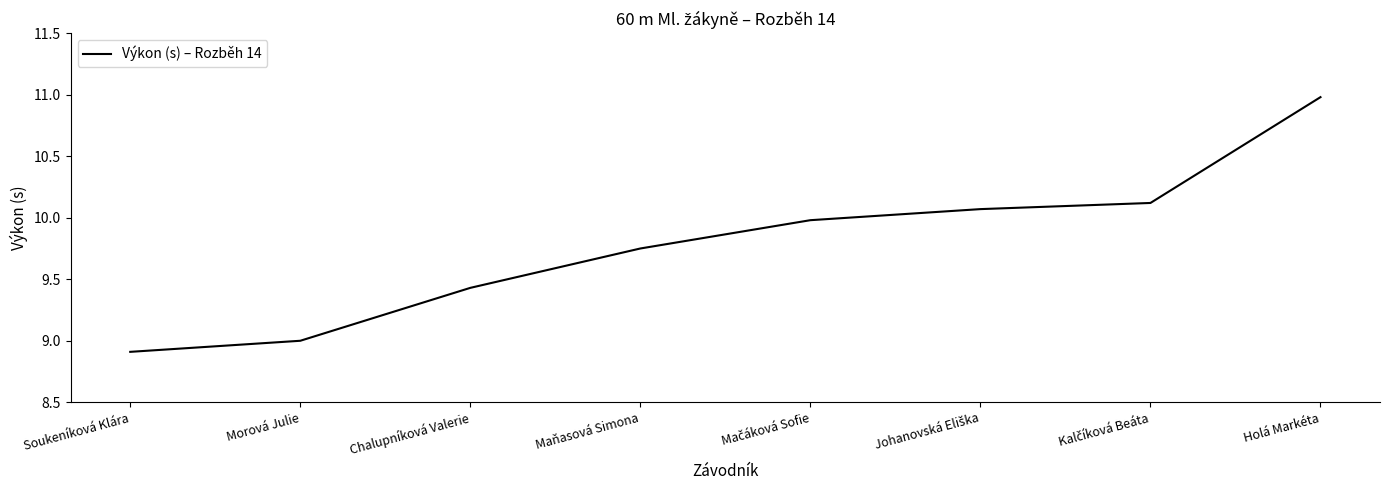

What is the approximate value at Soukeníková Klára?

8.9